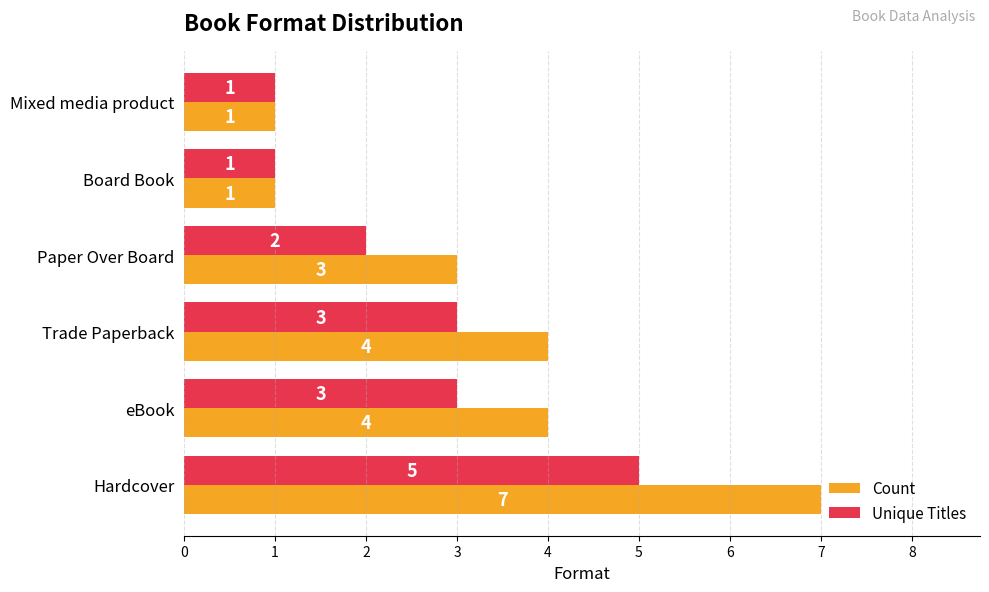

At which category is the sum across all series the highest?

Hardcover